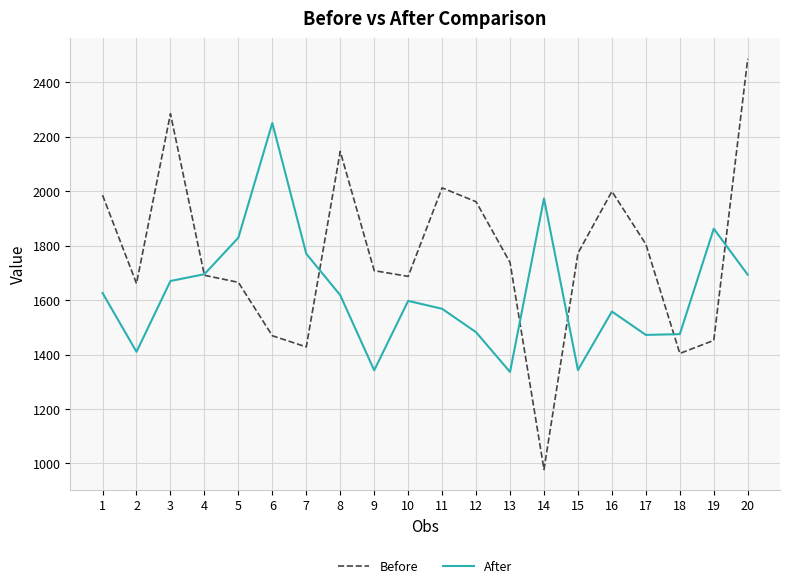

The Before series shows 1985 at 1. True or false?

True